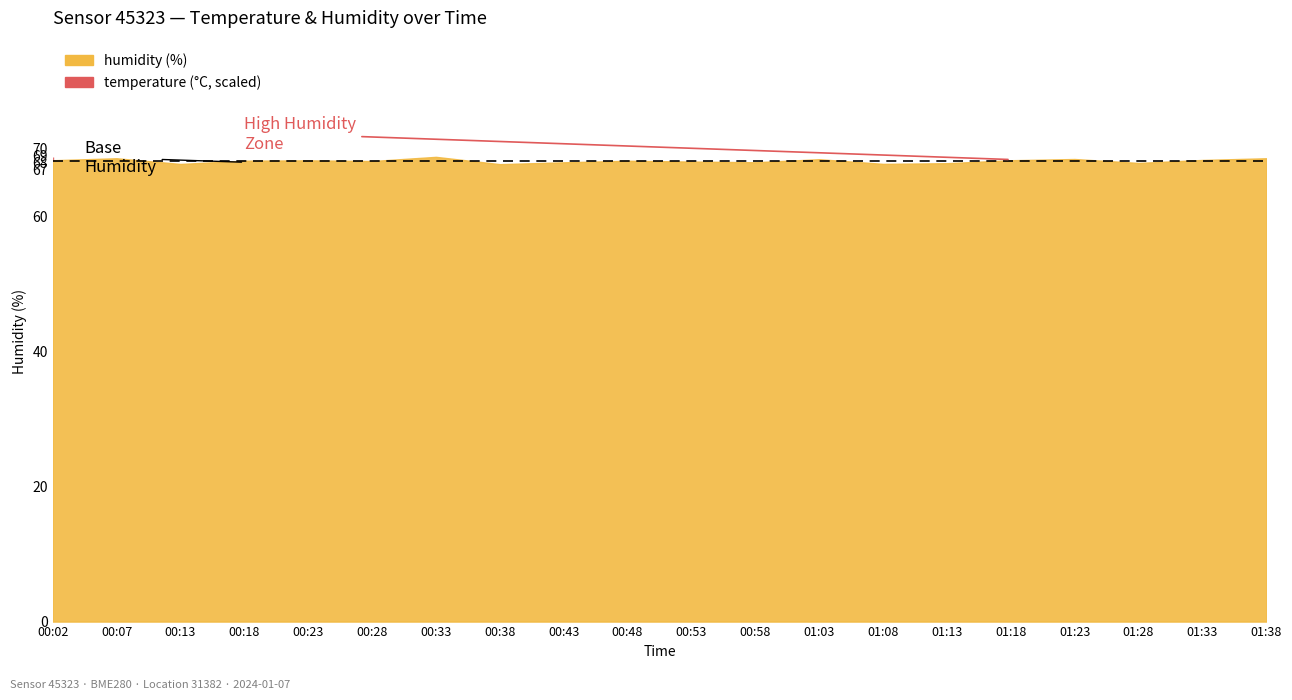

What is the sum of all humidity values?

1363.8